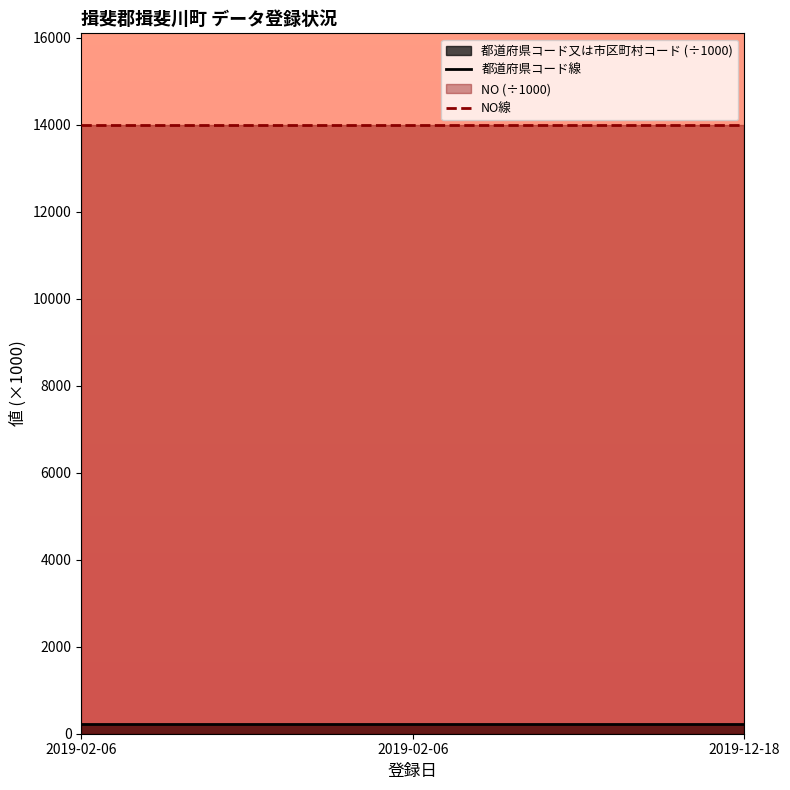

What is the value of the 都道府県コード線 point at the 2nd from the left?

214.0